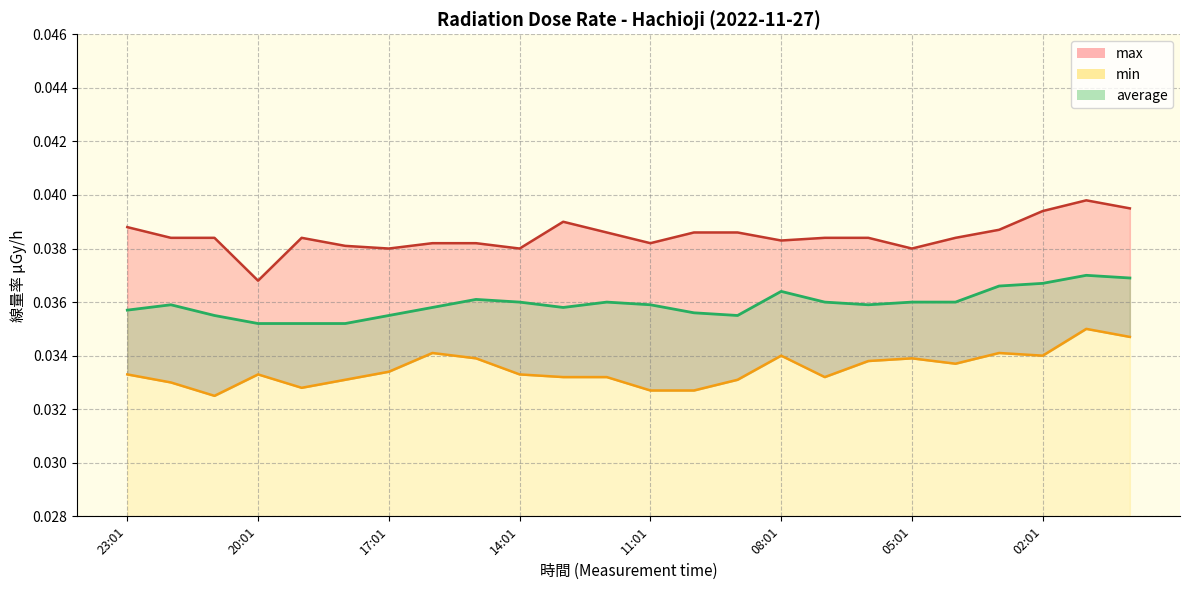

Which series has the widest spread of values?

max